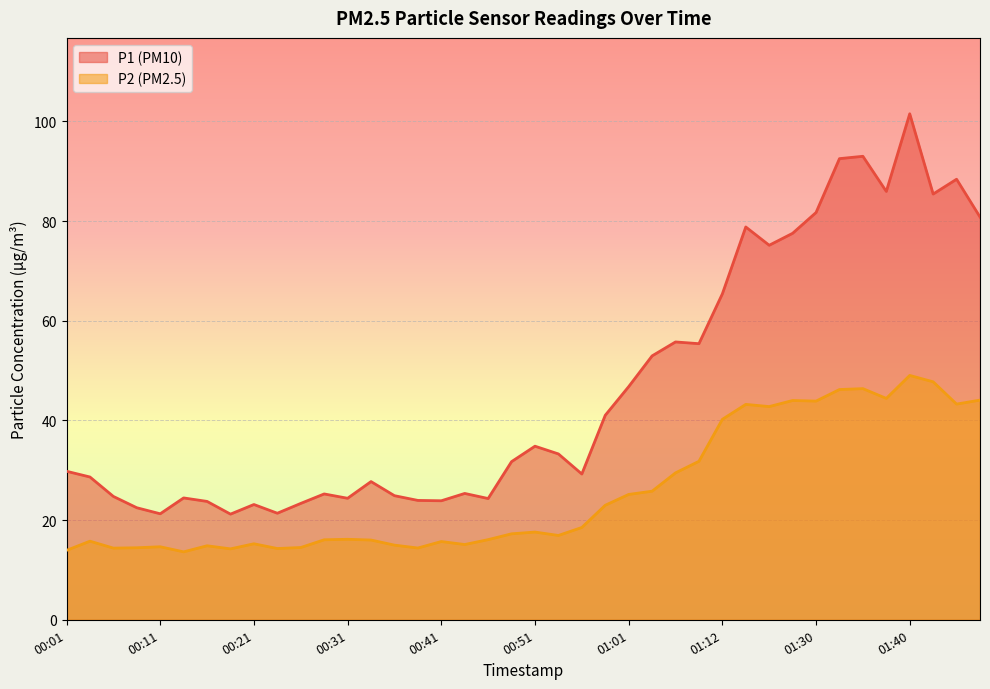

What are all the series names shown in the legend?

P1 (PM10), P2 (PM2.5)